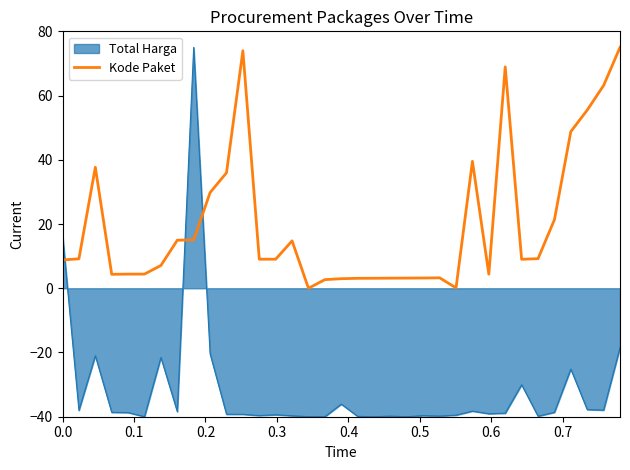

True or false: Kode Paket and Total Harga intersect in this chart.

True